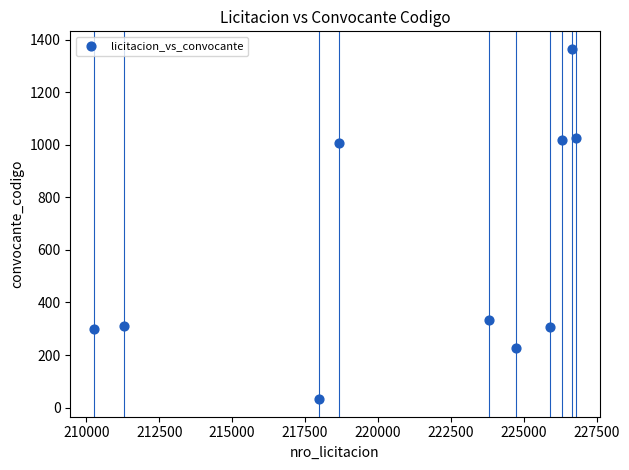

What is the range of X values (max minus min)?

16504